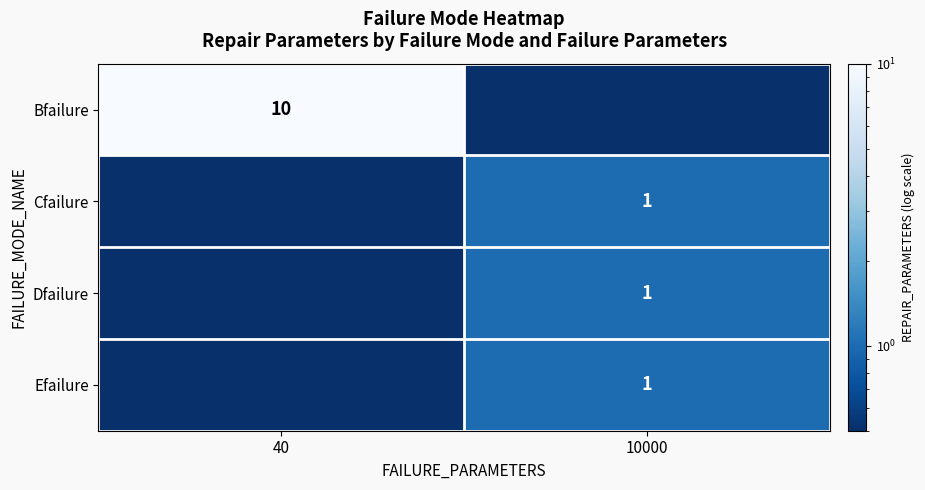

What is the minimum value shown in the chart?

0.1